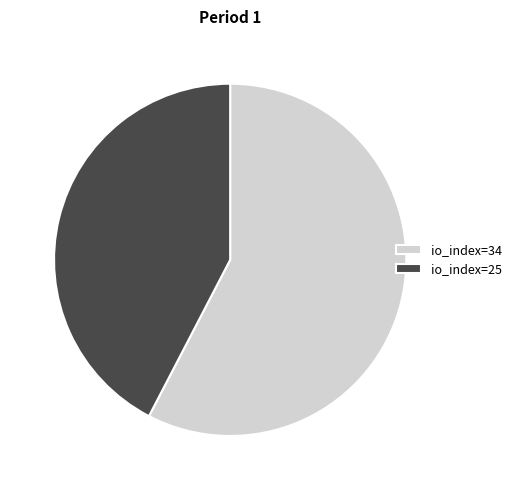

Which slice is the smallest?

io_index=25